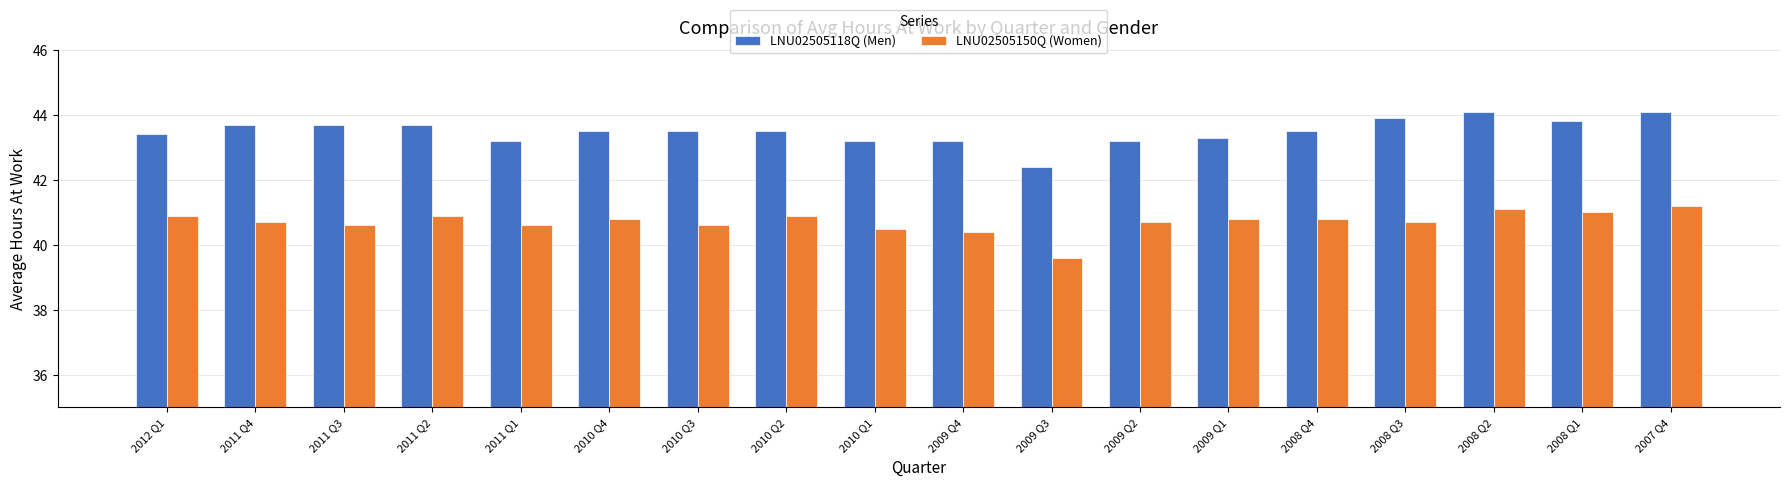

How many bars are there in total?

36